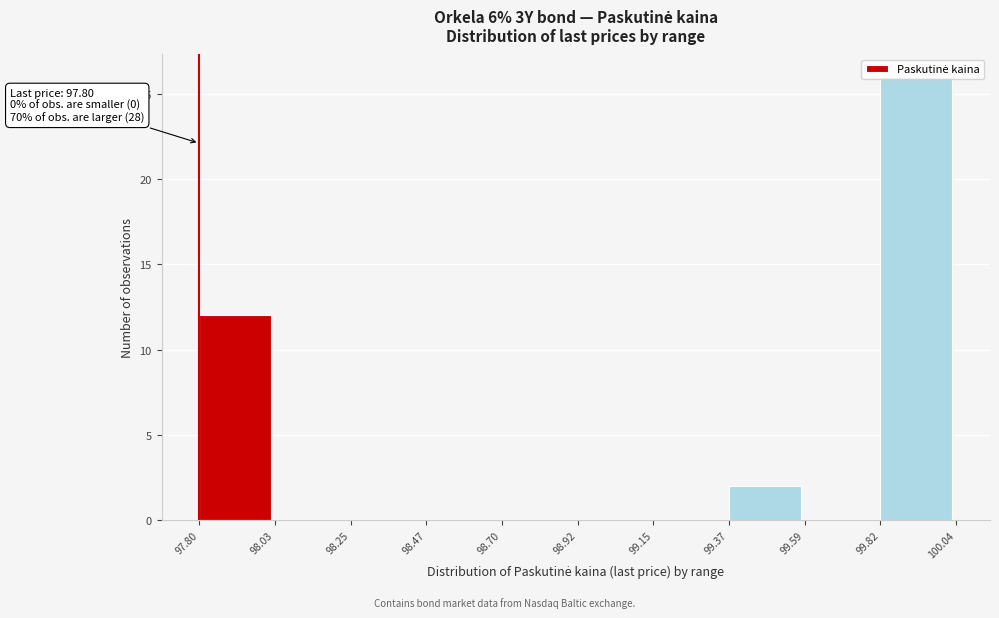

Which range on the x-axis has the tallest bar?

99.82 to 100.04